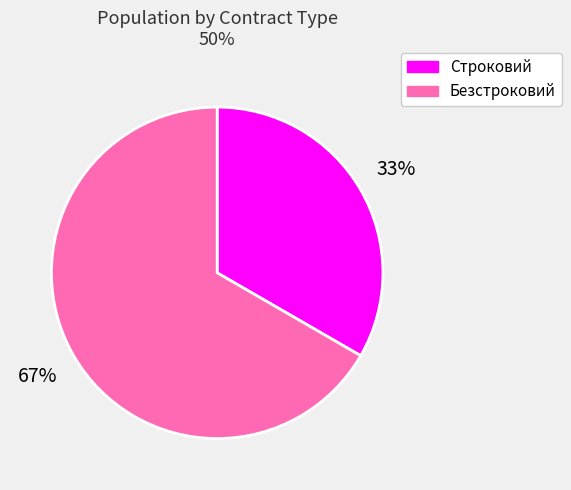

What is the largest slice in the pie chart?

Безстроковий